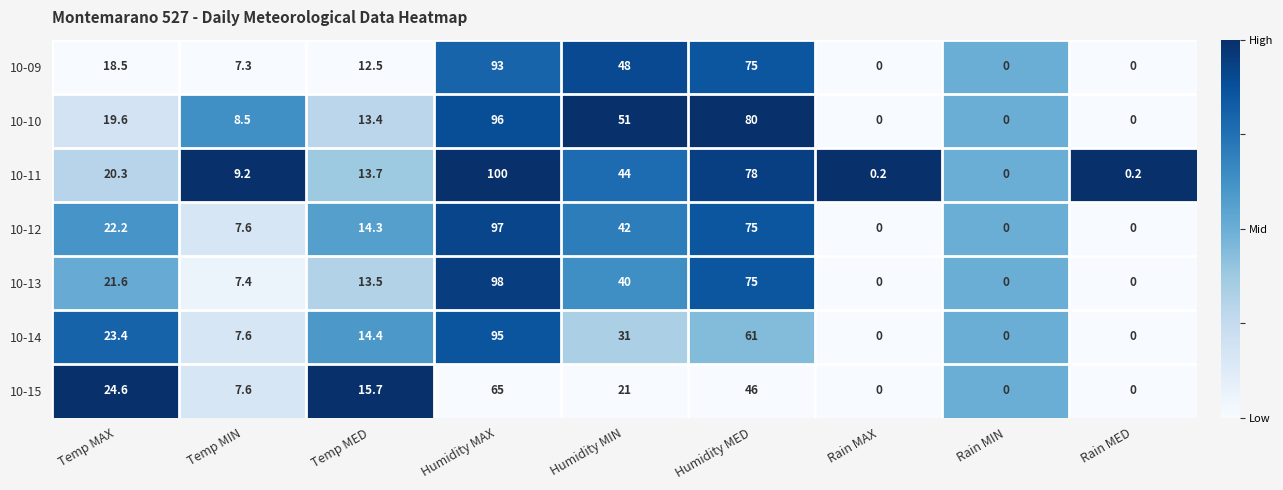

Where does the 10-14 series first go above 14?

Temp MAX